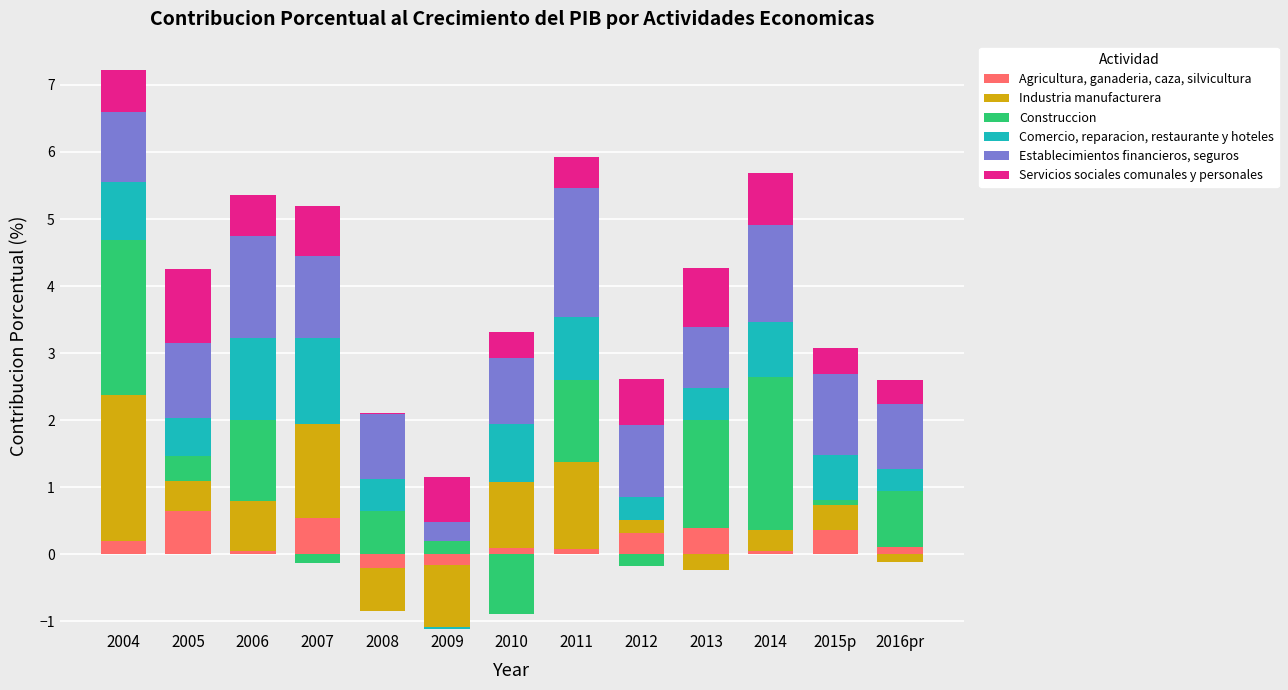

True or false: Servicios sociales comunales y personales has a value of 0.5 at 2016pr.

False